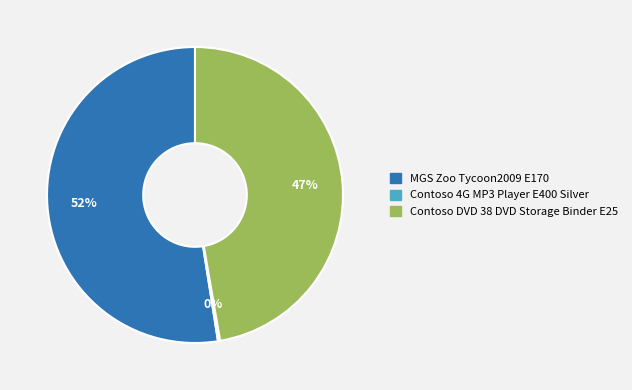

Does any single category account for the majority?

Yes